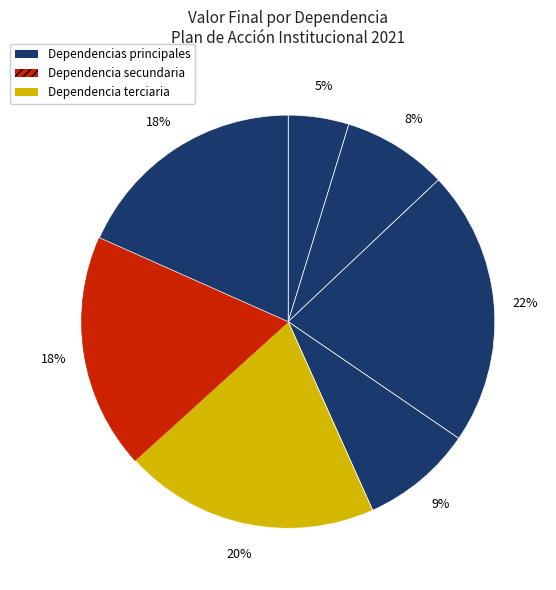

Count the number of slices in the pie.

7